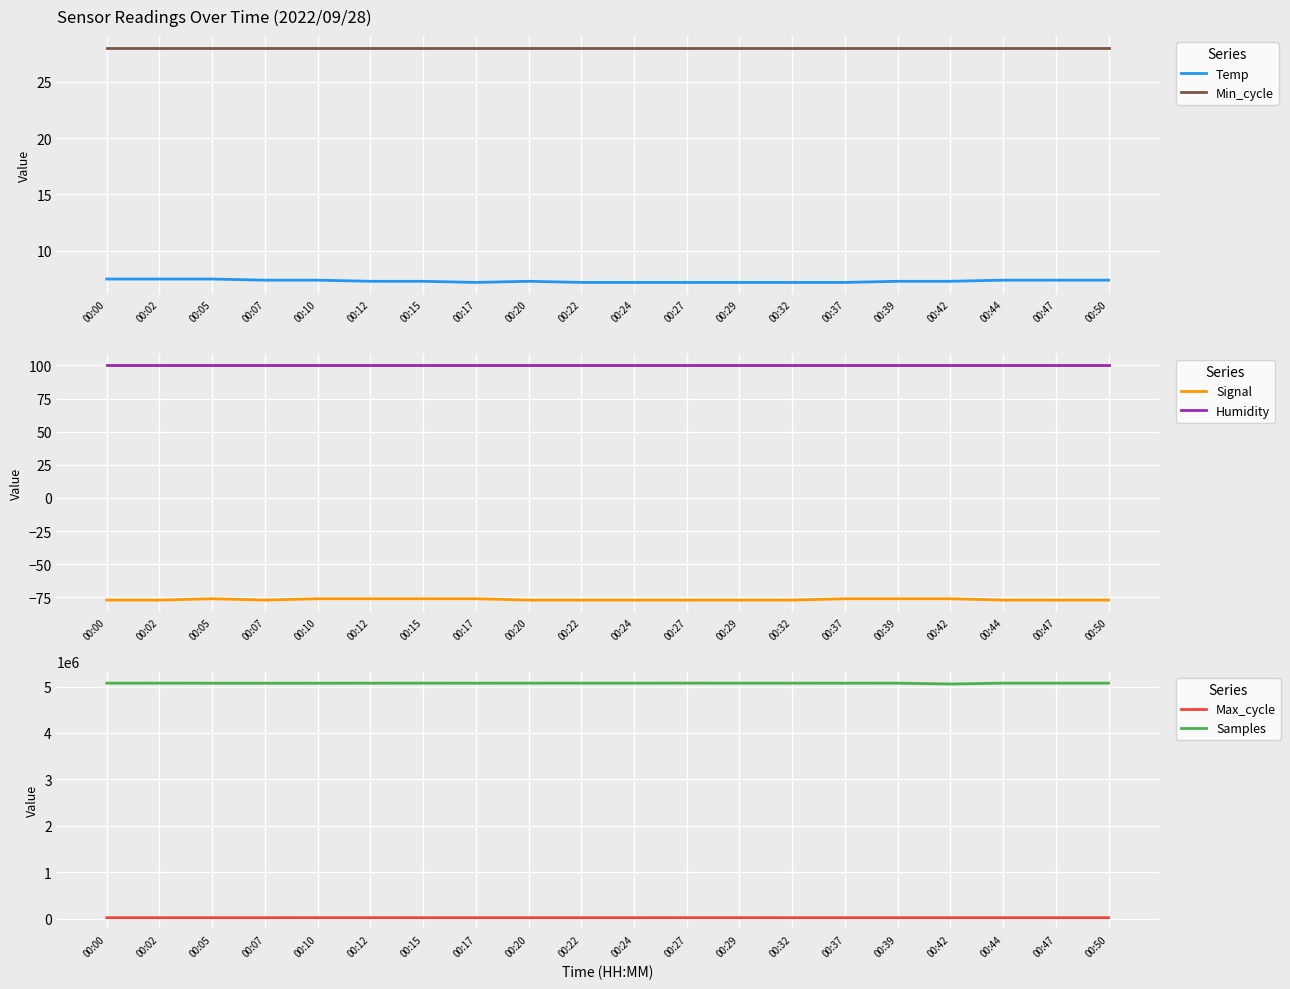

Reading left to right, list all the values displayed in this chart.

Temp: 00:00=7.5	00:02=7.5	00:05=7.5	00:07=7.4	00:10=7.4	00:12=7.3	00:15=7.3	00:17=7.2	00:20=7.3	00:22=7.2	00:24=7.2	00:27=7.2	00:29=7.2	00:32=7.2	00:37=7.2	00:39=7.3	00:42=7.3	00:44=7.4	00:47=7.4	00:50=7.4
Min_cycle: 00:00=28.0	00:02=28.0	00:05=28.0	00:07=28.0	00:10=28.0	00:12=28.0	00:15=28.0	00:17=28.0	00:20=28.0	00:22=28.0	00:24=28.0	00:27=28.0	00:29=28.0	00:32=28.0	00:37=28.0	00:39=28.0	00:42=28.0	00:44=28.0	00:47=28.0	00:50=28.0
Signal: 00:00=-77.0	00:02=-77.0	00:05=-76.0	00:07=-77.0	00:10=-76.0	00:12=-76.0	00:15=-76.0	00:17=-76.0	00:20=-77.0	00:22=-77.0	00:24=-77.0	00:27=-77.0	00:29=-77.0	00:32=-77.0	00:37=-76.0	00:39=-76.0	00:42=-76.0	00:44=-77.0	00:47=-77.0	00:50=-77.0
Humidity: 00:00=99.9	00:02=99.9	00:05=99.9	00:07=99.9	00:10=99.9	00:12=99.9	00:15=99.9	00:17=99.9	00:20=99.9	00:22=99.9	00:24=99.9	00:27=99.9	00:29=99.9	00:32=99.9	00:37=99.9	00:39=99.9	00:42=99.9	00:44=99.9	00:47=99.9	00:50=99.9
Max_cycle: 00:00=20025.0	00:02=20107.0	00:05=20017.0	00:07=20016.0	00:10=20467.0	00:12=20491.0	00:15=20052.0	00:17=20048.0	00:20=20031.0	00:22=20021.0	00:24=20028.0	00:27=20485.0	00:29=20506.0	00:32=20017.0	00:37=20048.0	00:39=20035.0	00:42=20027.0	00:44=20020.0	00:47=20032.0	00:50=20024.0
Samples: 00:00=5073578.0	00:02=5074003.0	00:05=5072477.0	00:07=5072335.0	00:10=5072578.0	00:12=5072897.0	00:15=5073545.0	00:17=5072683.0	00:20=5073917.0	00:22=5073847.0	00:24=5073658.0	00:27=5074154.0	00:29=5073634.0	00:32=5073520.0	00:37=5072856.0	00:39=5073598.0	00:42=5055341.0	00:44=5073759.0	00:47=5073671.0	00:50=5073560.0